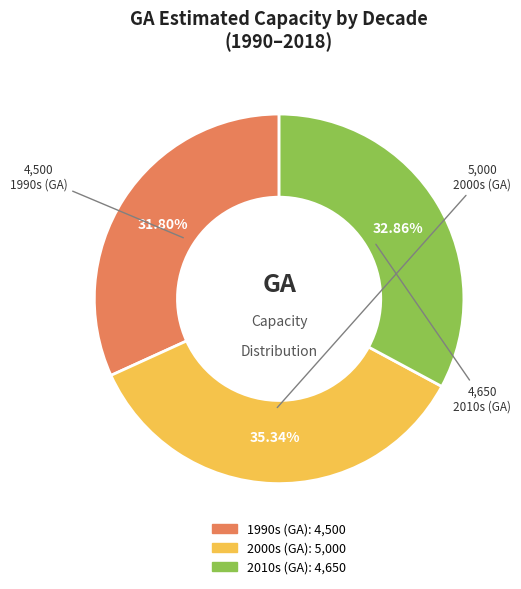

Does any single category account for the majority?

No